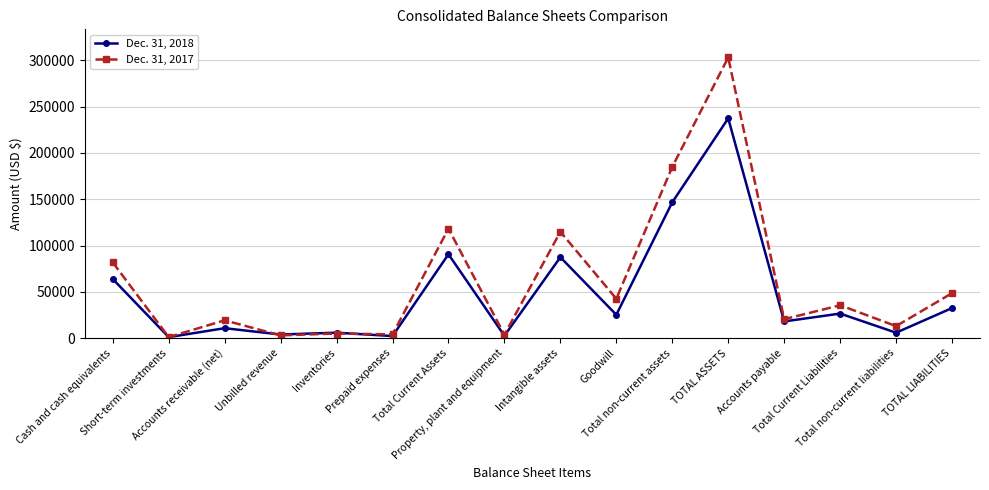

Is the value of Dec. 31, 2018 at Accounts receivable (net) greater than the value of Dec. 31, 2017 at Unbilled revenue?

Yes